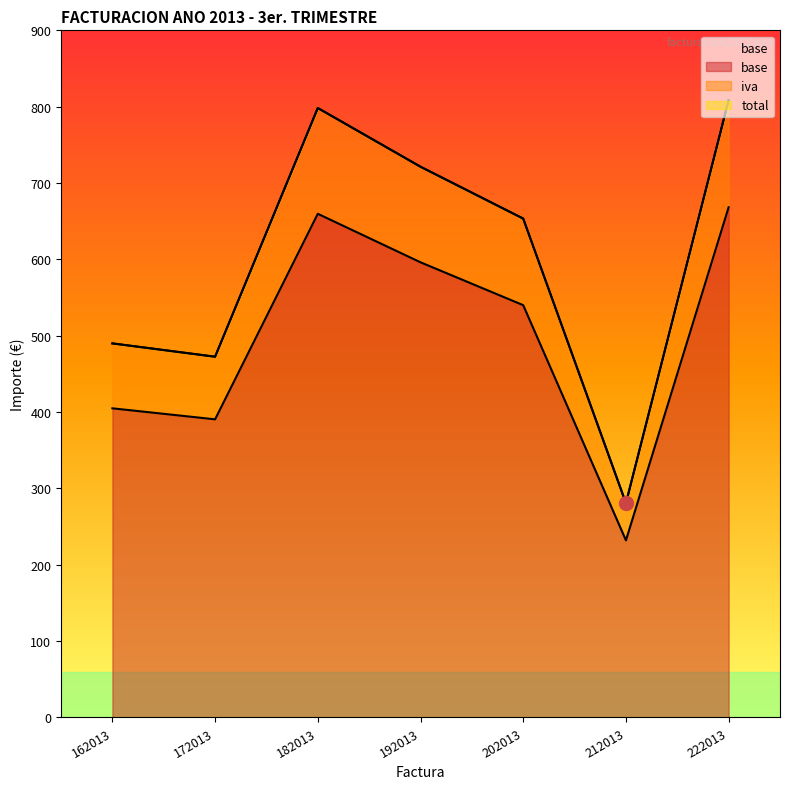

What are all the series names shown in the legend?

base, iva, total